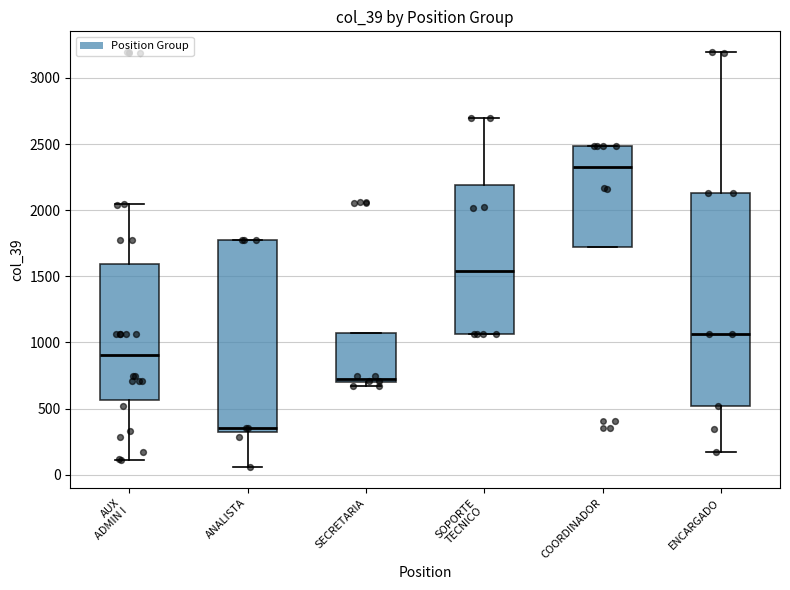

Which box has the highest median line?

COORDINADOR